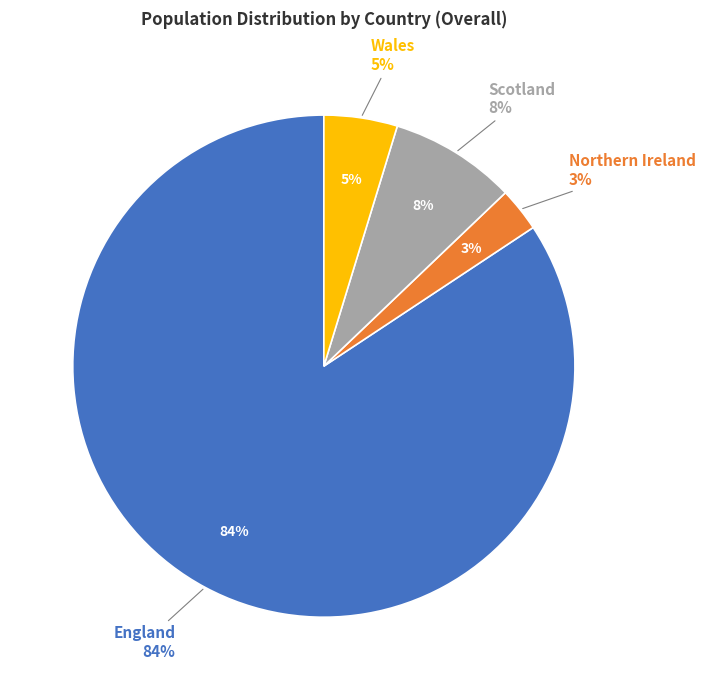

Which slice is the smallest?

Northern Ireland